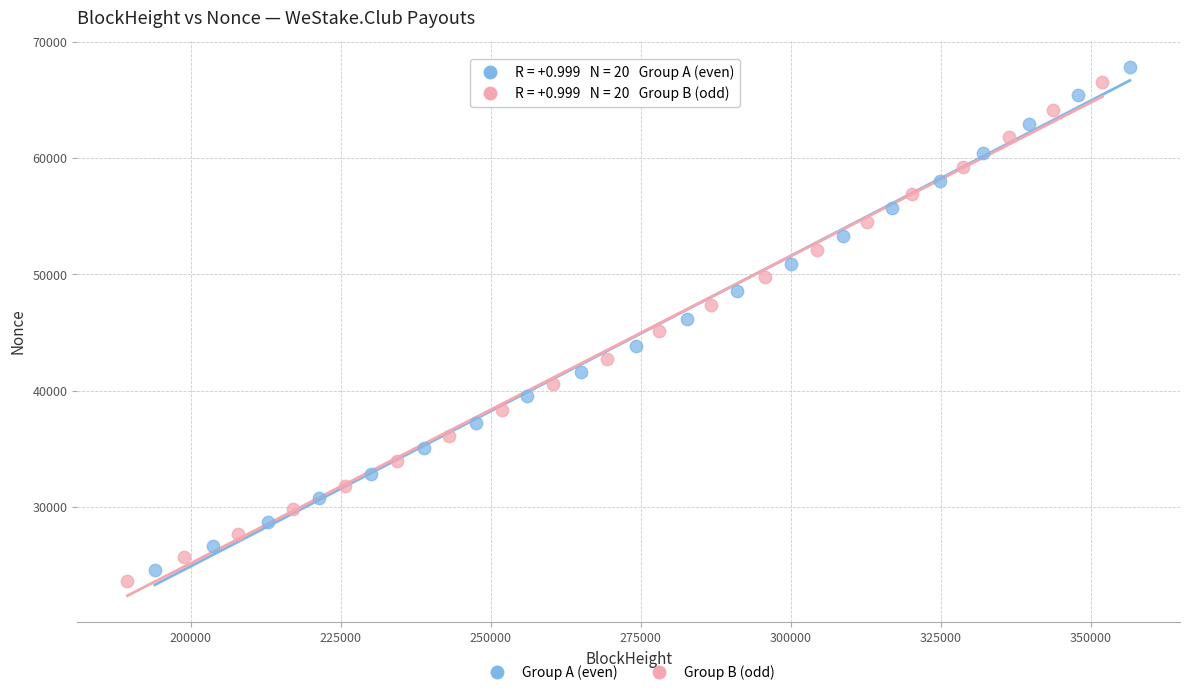

Which series has the widest spread of Y values?

Group A (even)